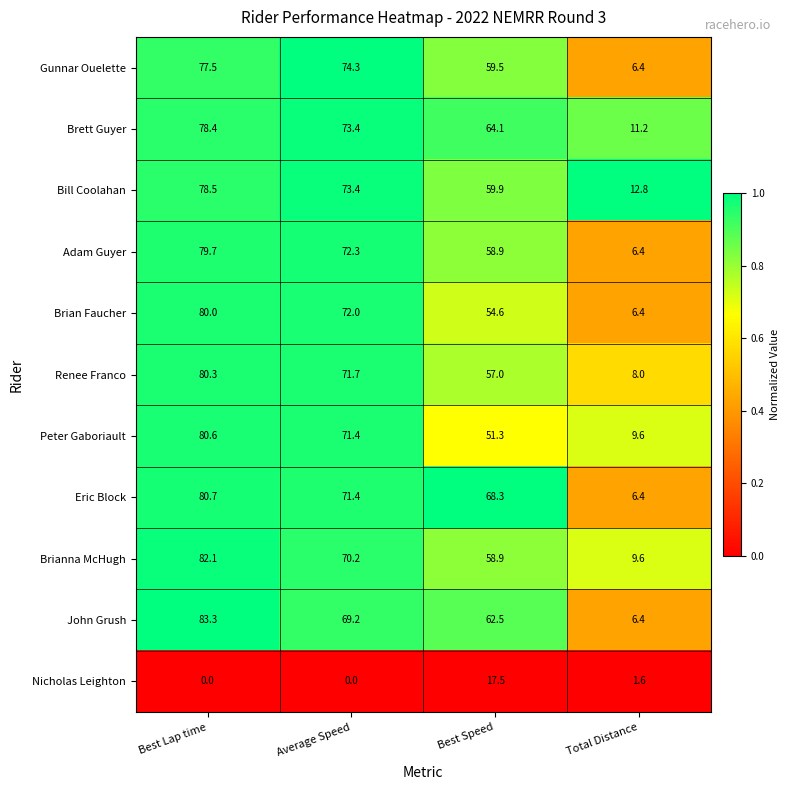

At Best Lap time, list the series in order from smallest to largest.

Nicholas Leighton, Gunnar Ouelette, Brett Guyer, Bill Coolahan, Adam Guyer, Brian Faucher, Renee Franco, Peter Gaboriault, Eric Block, Brianna McHugh, John Grush